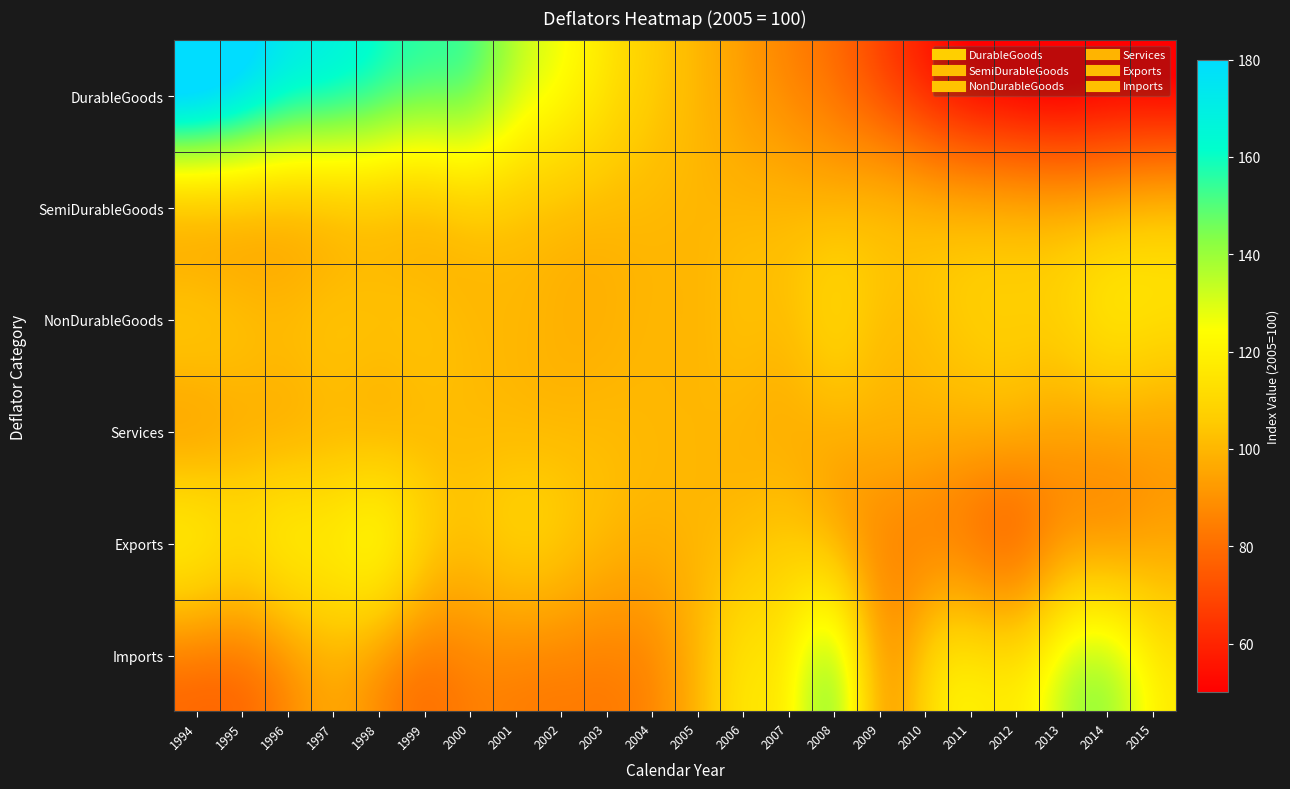

At 1997, list the series in order from smallest to largest.

Imports, NonDurableGoods, Services, SemiDurableGoods, Exports, DurableGoods